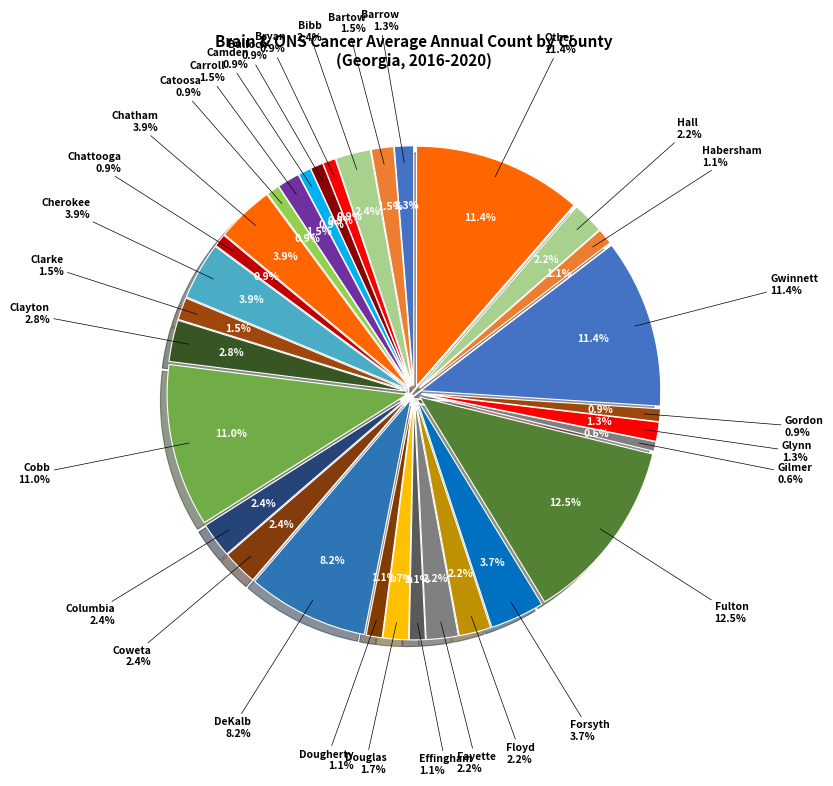

To the nearest percent, what is the average slice percentage?

3%